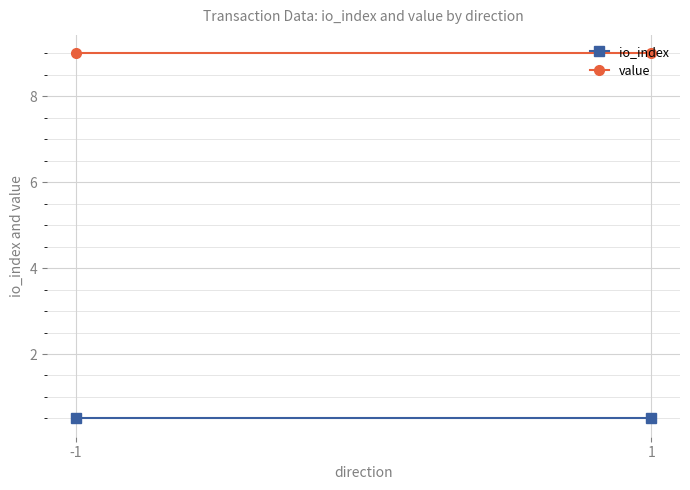

Reading left to right, extract all data points from this chart.

io_index: -1=0.5	1=0.5
value: -1=9.0	1=9.0